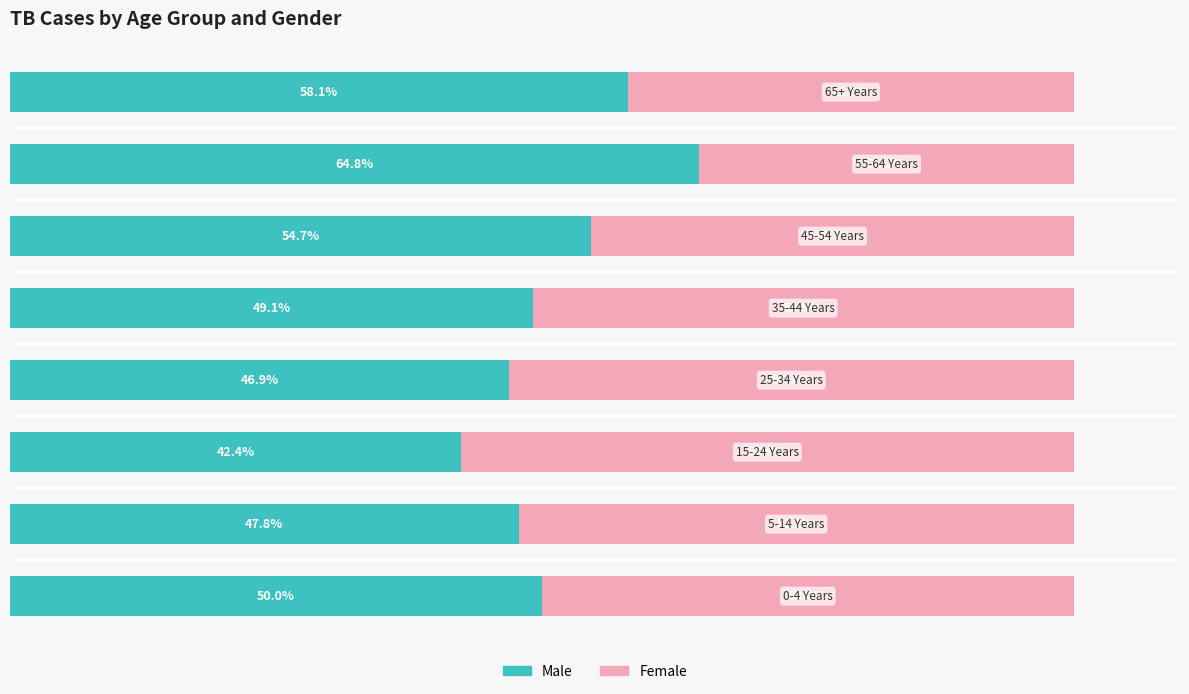

What are all the series names shown in the legend?

Male, Female